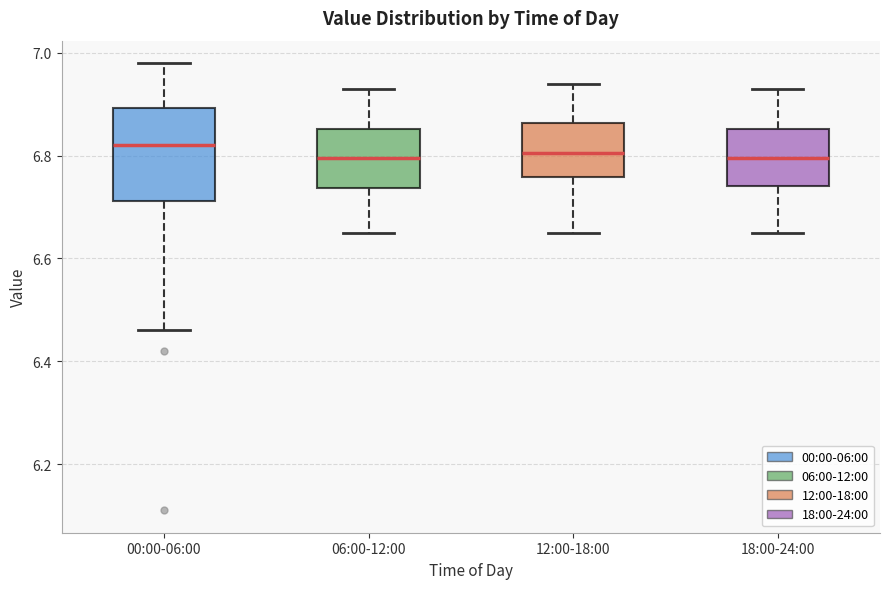

Where is the upper edge of the box for 18:00-24:00 on the y-axis? The values are not printed on the chart, so give them approximately, as read against the axis.

6.86